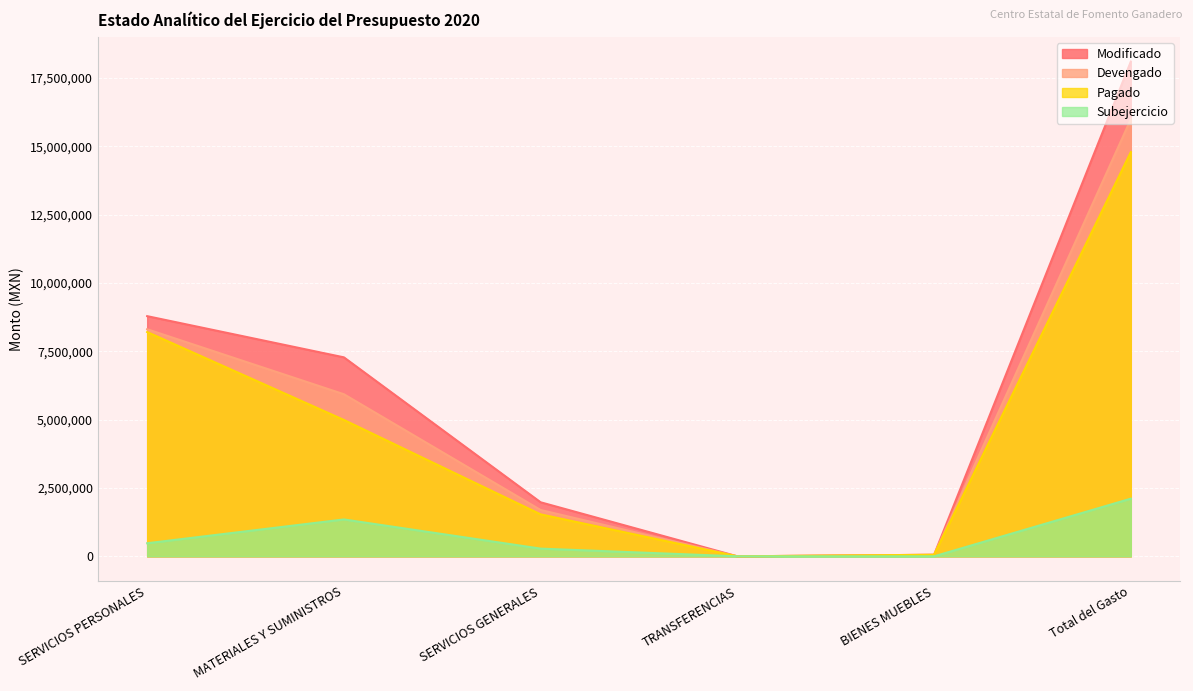

How many distinct data groups are displayed?

4